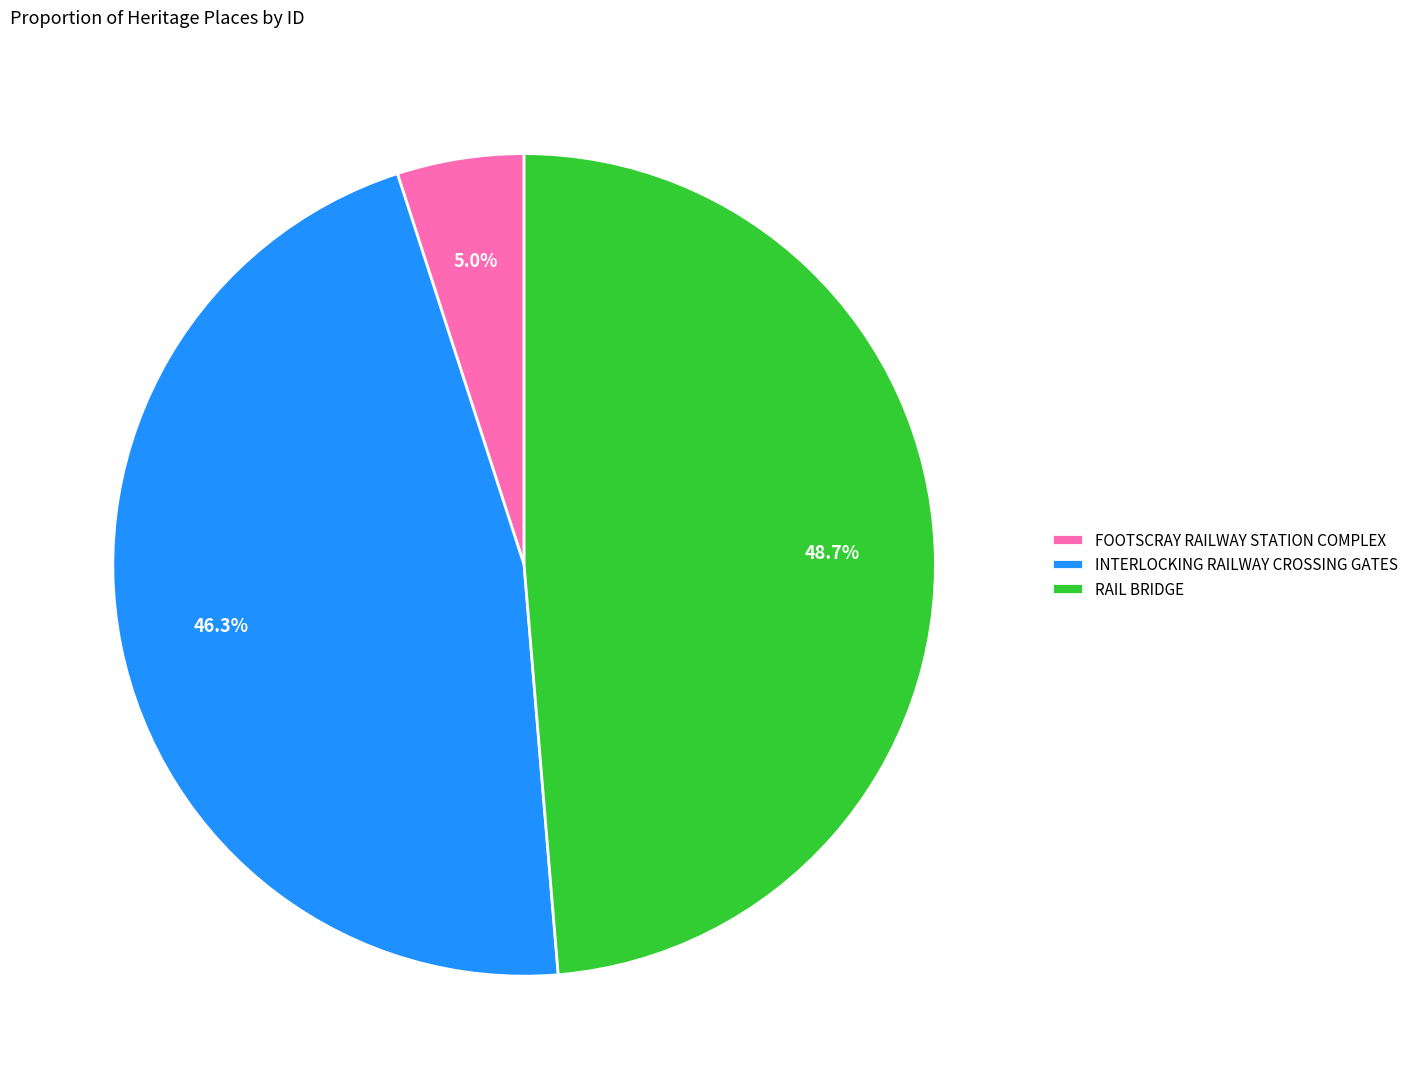

To the nearest percent, what portion does FOOTSCRAY RAILWAY STATION COMPLEX represent?

5%